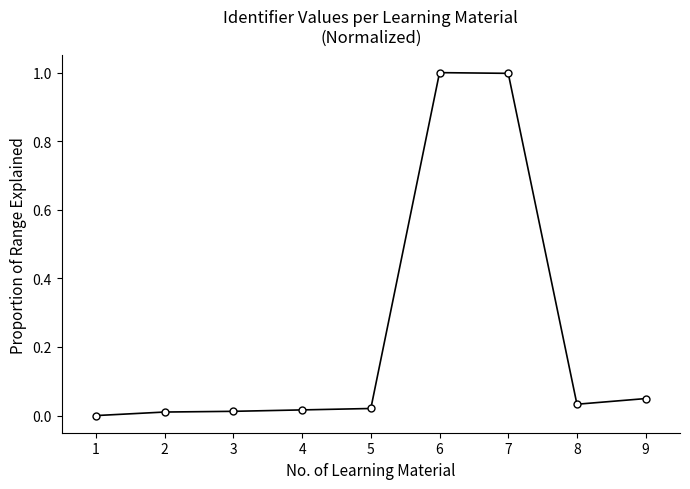

Is it true that the value at 3 is 0.0?

True